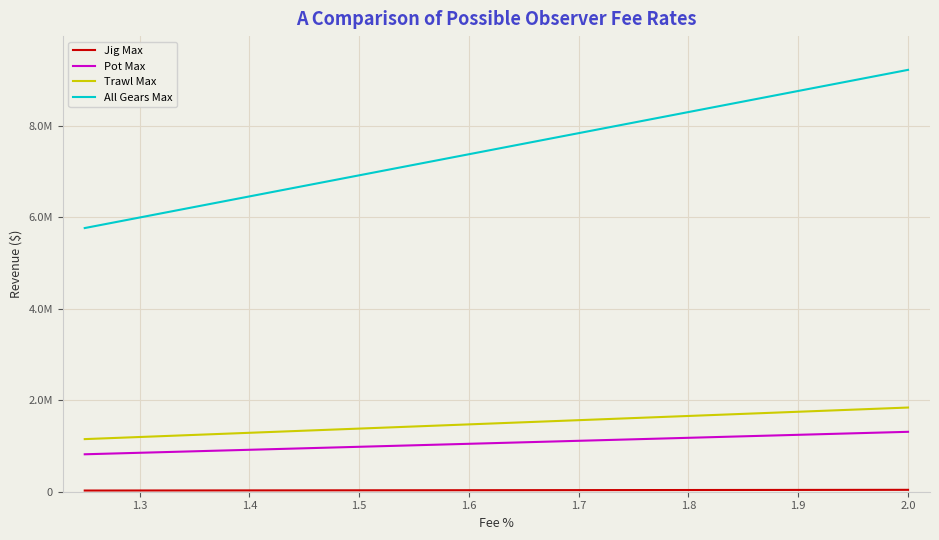

Is this an area chart (filled region under the line)?

No